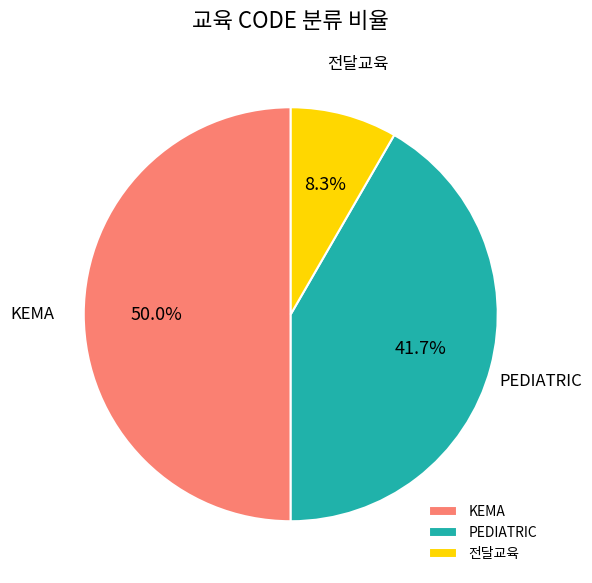

Is the sum of KEMA and 전달교육 greater than half?

Yes